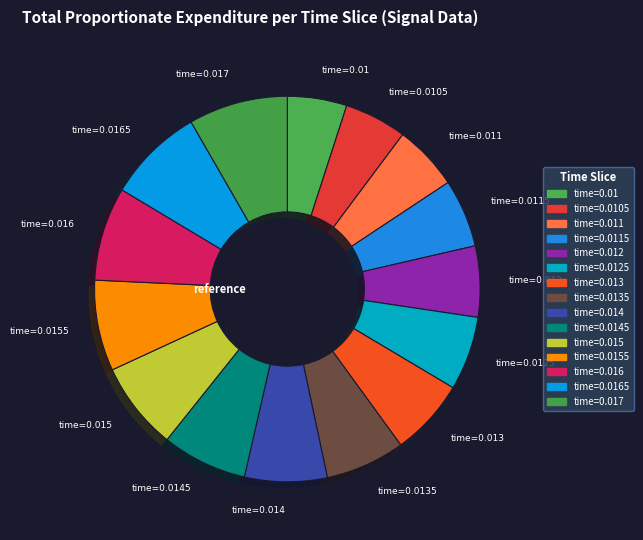

The time=0.0105 slice represents 5% of the pie. True or false?

True